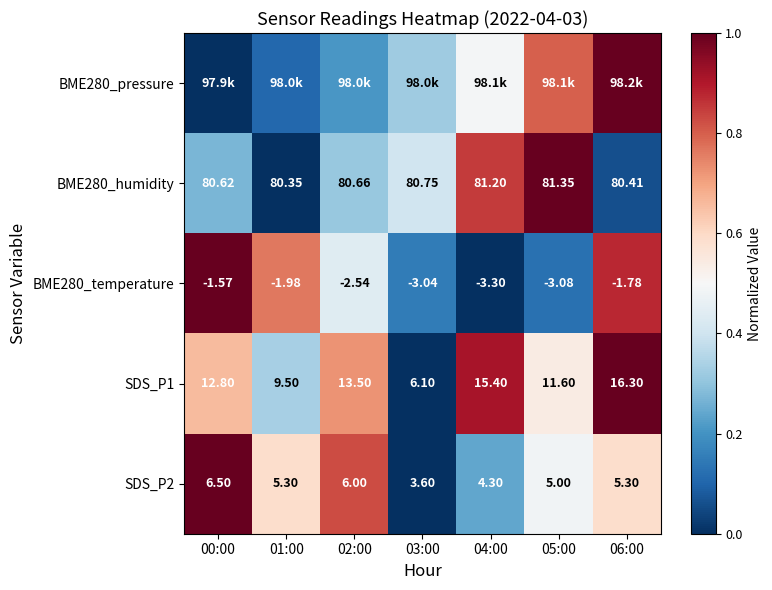

What is the sum of the SDS_P2 values at 00:00 and 03:00?

1.0